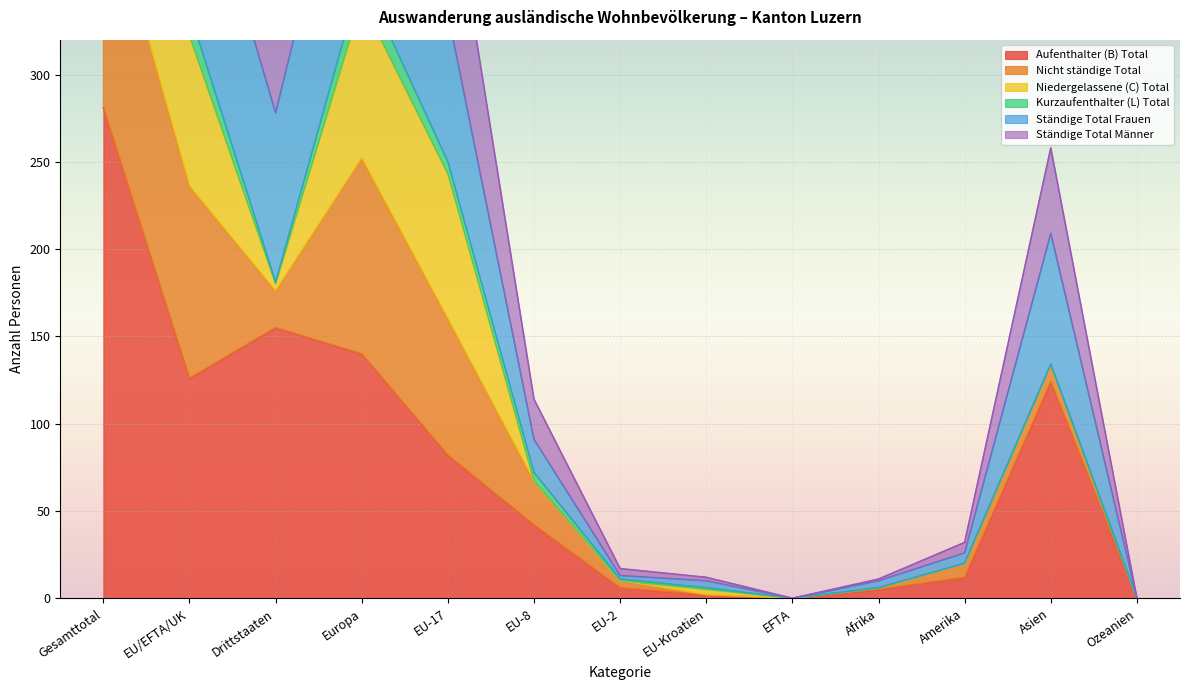

True or false: Ständige Total Männer has more than 1 interior local peaks.

True